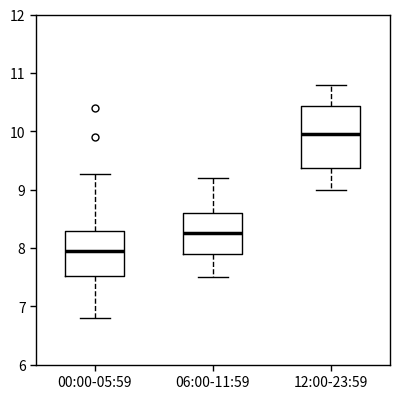

Which box has the lowest median line?

00:00-05:59